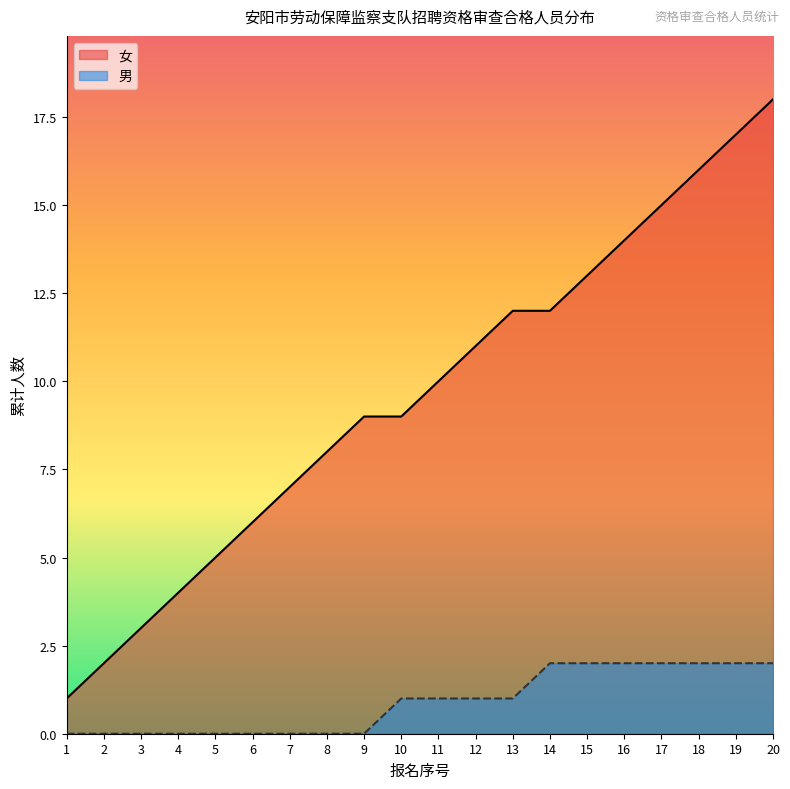

Which series changed the most between 4 and 13?

女